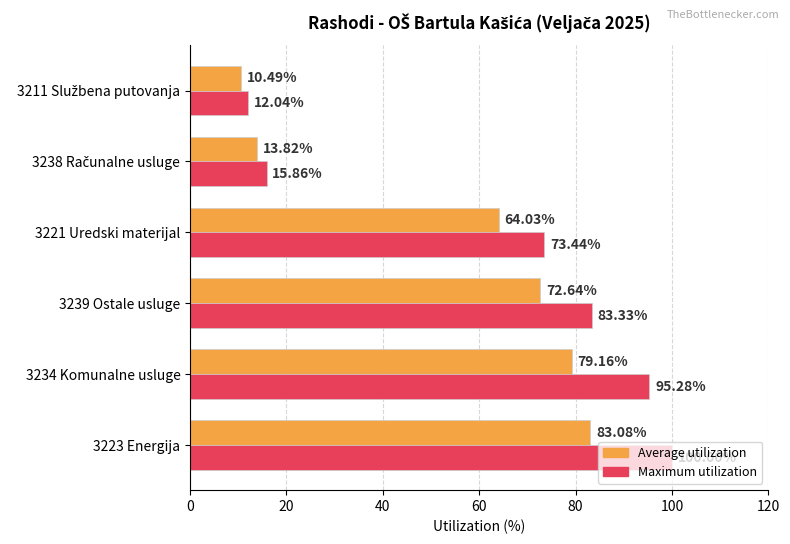

How many values in the Maximum utilization series exceed 83?

3